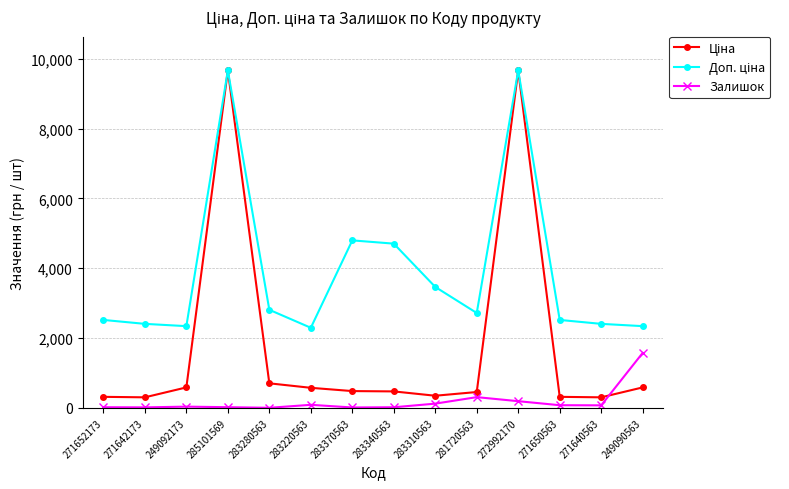

What is the highest value of the Залишок series?

1573.0